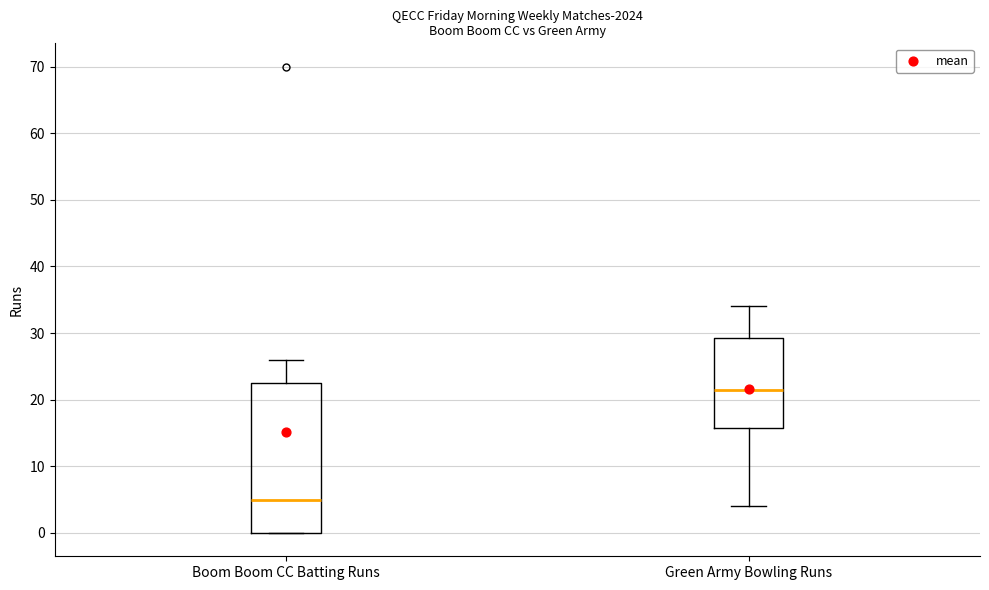

Reading left to right, transcribe this box plot: for each box, give where its median line is, the range the box spans, and where its two whiskers end, as read against the y-axis. The values are not printed on the chart, so give them approximately, as read against the axis.

Boom Boom CC Batting Runs: median 5, box 0 to 23, whiskers 0 to 26
Green Army Bowling Runs: median 22, box 16 to 29, whiskers 4 to 34